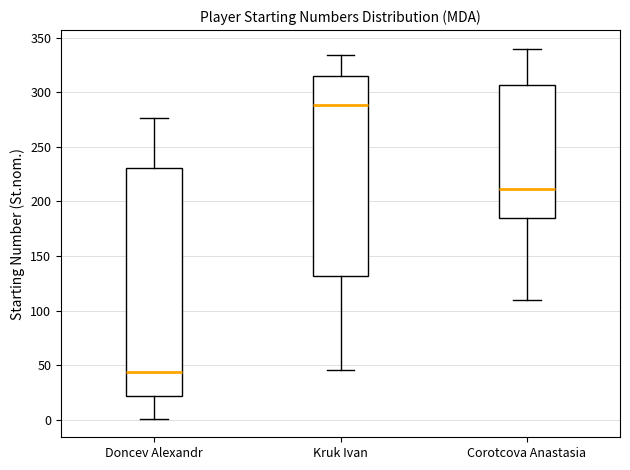

Comparing the boxes themselves (not the whiskers), which one is the tallest?

Doncev Alexandr